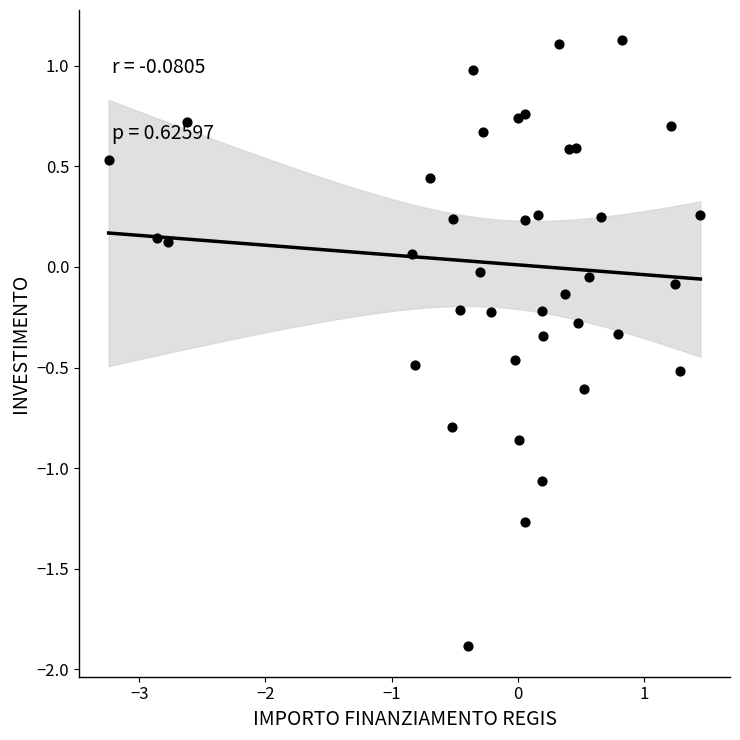

What is the range of X values (max minus min)?

4.7